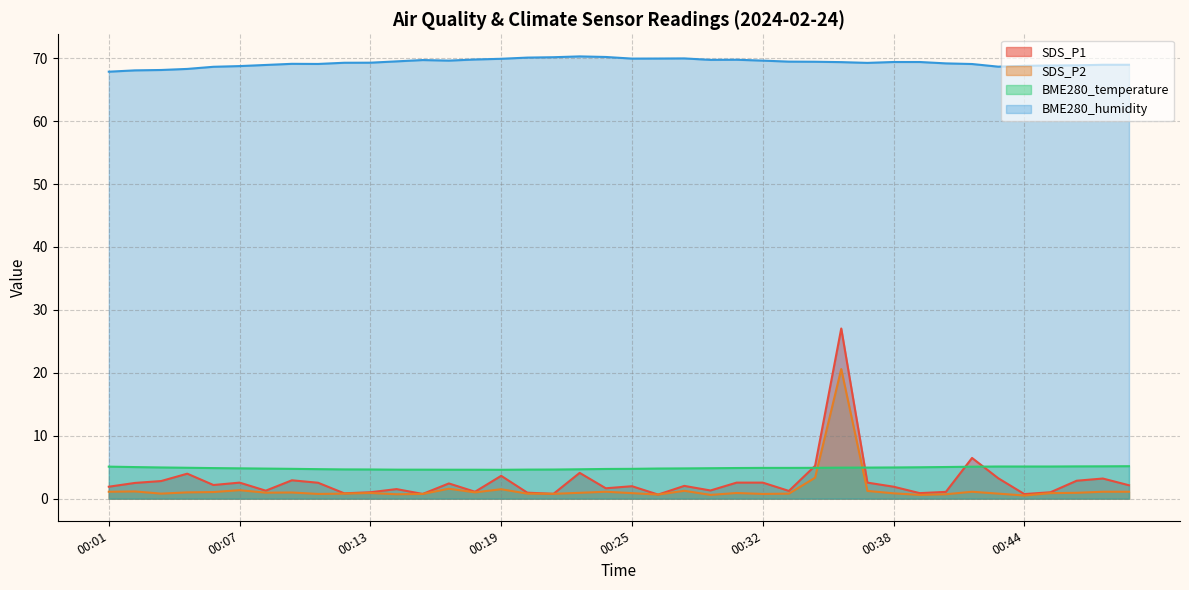

What is the maximum value shown in the chart?

70.3